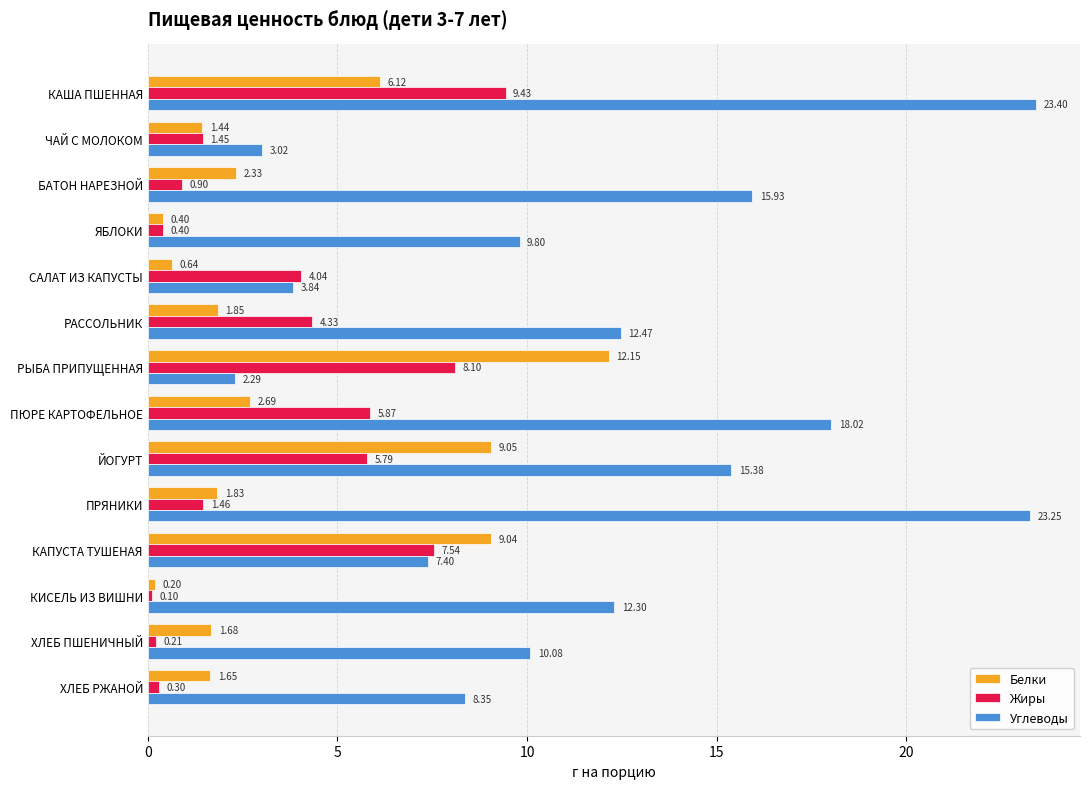

Between САЛАТ ИЗ КАПУСТЫ and ЙОГУРТ, which series saw the biggest shift?

Углеводы